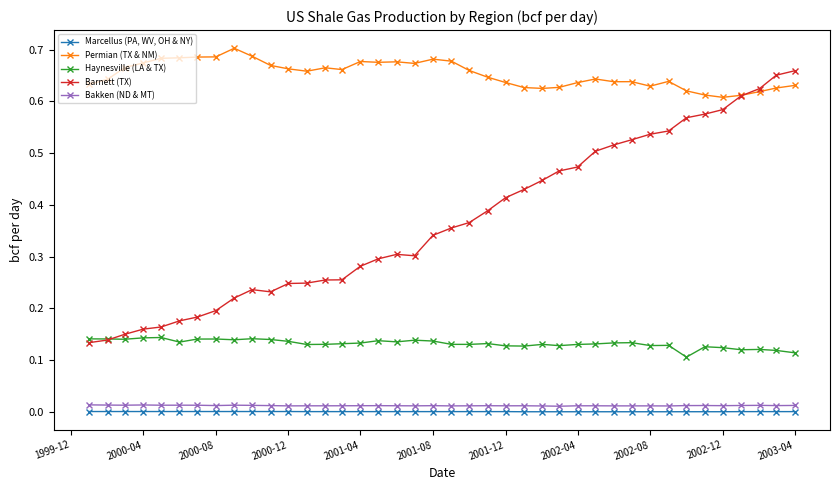

How many lines are shown in the chart?

5